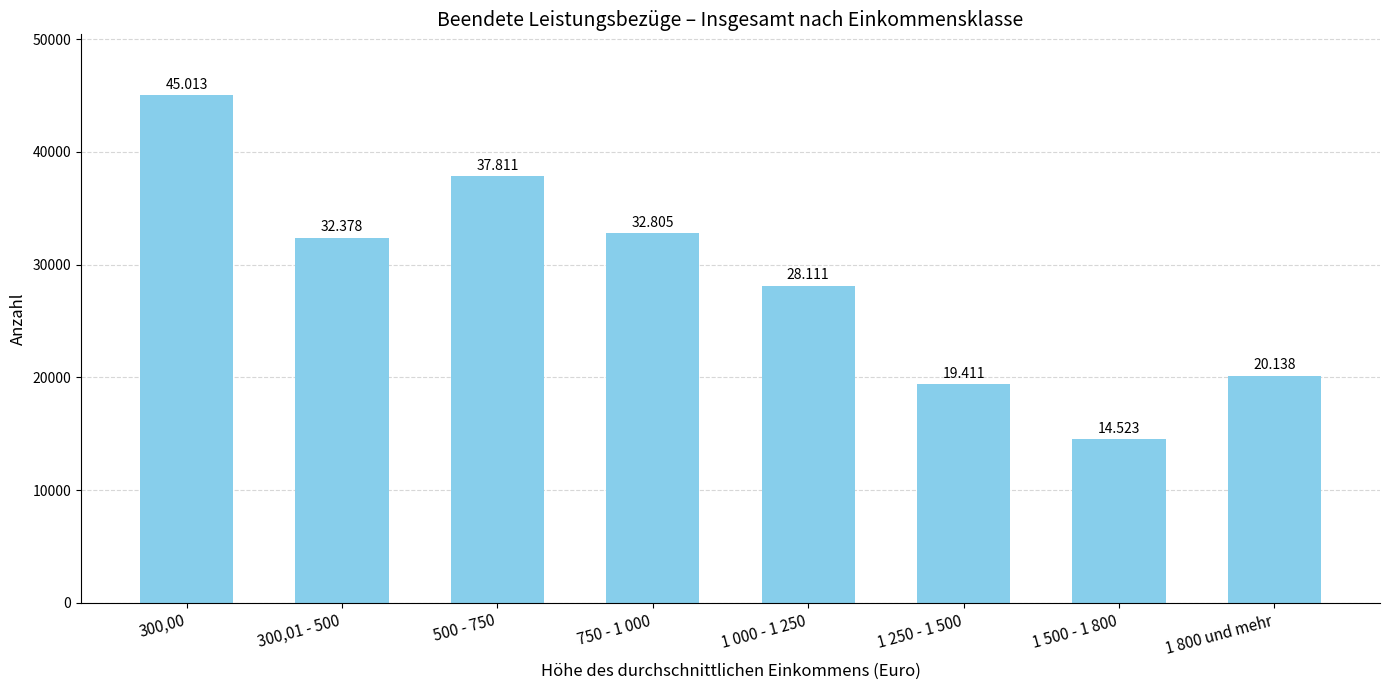

Does the chart contain stacked bars?

No